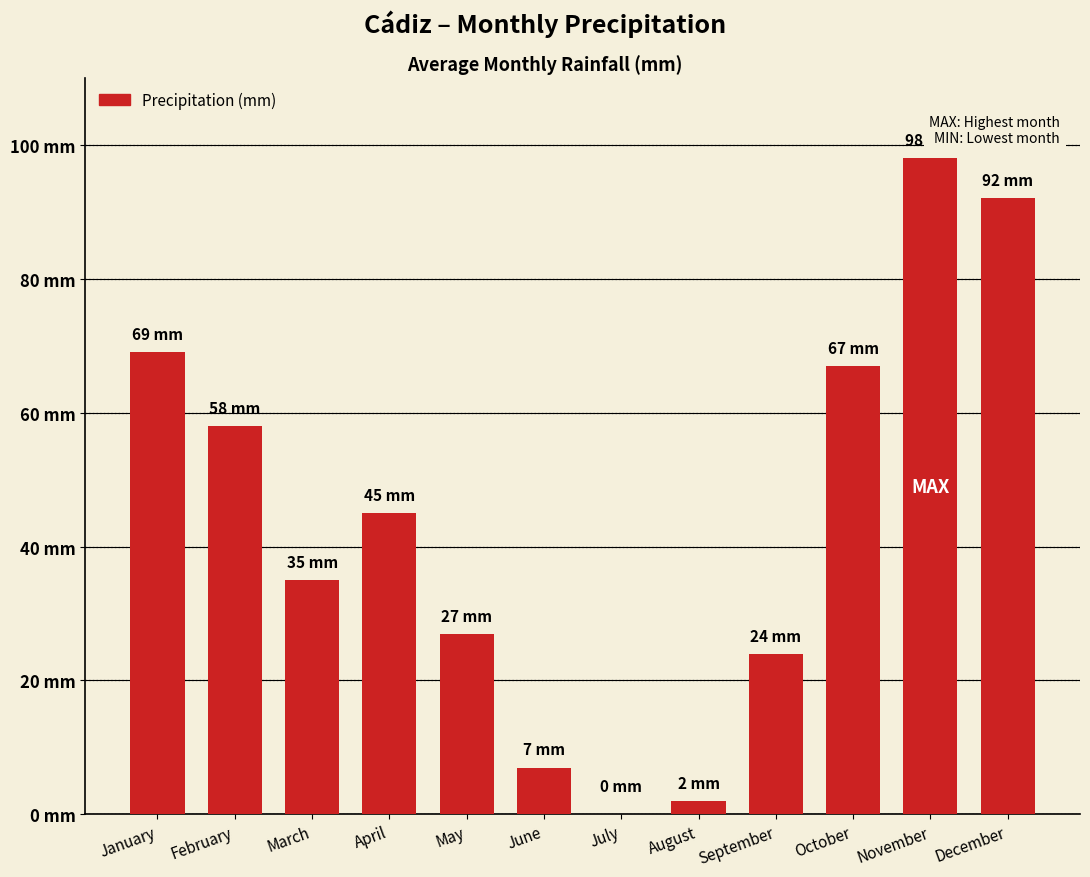

At which category does the chart reach its peak across all series?

November